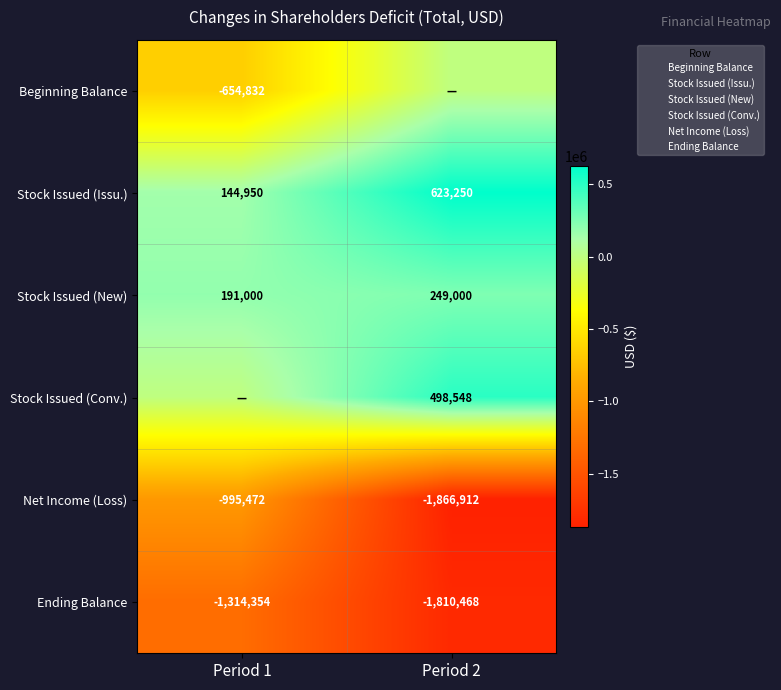

At which category does the chart reach its minimum across all series?

Period 2